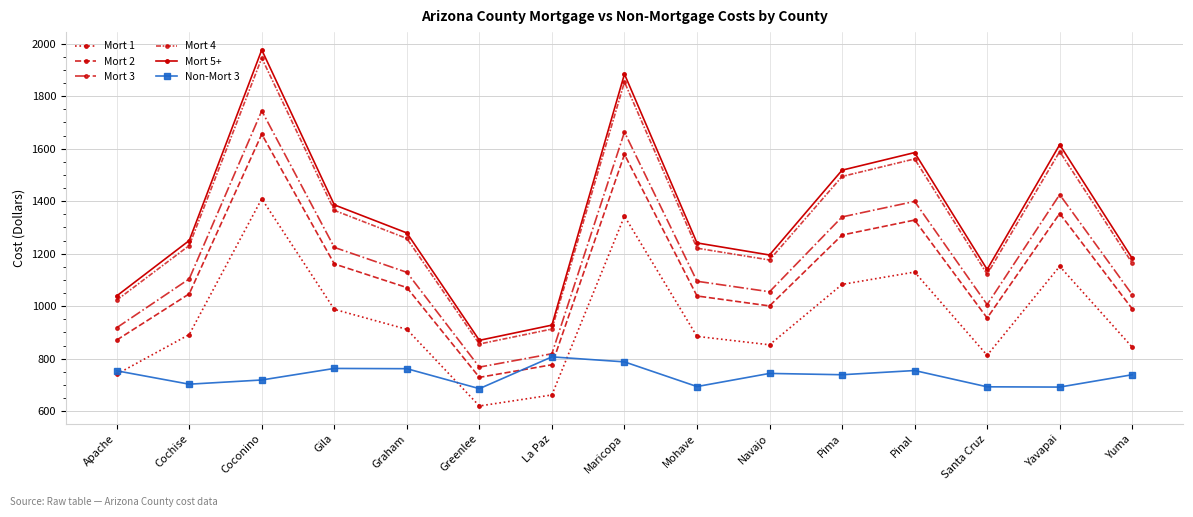

Is this an area chart (filled region under the line)?

No